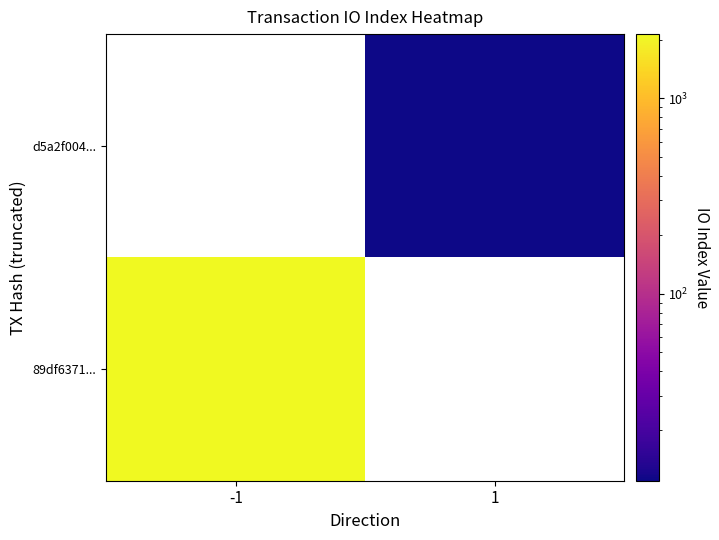

What is the difference between the maximum and minimum values in the 89df6371... series?

2136